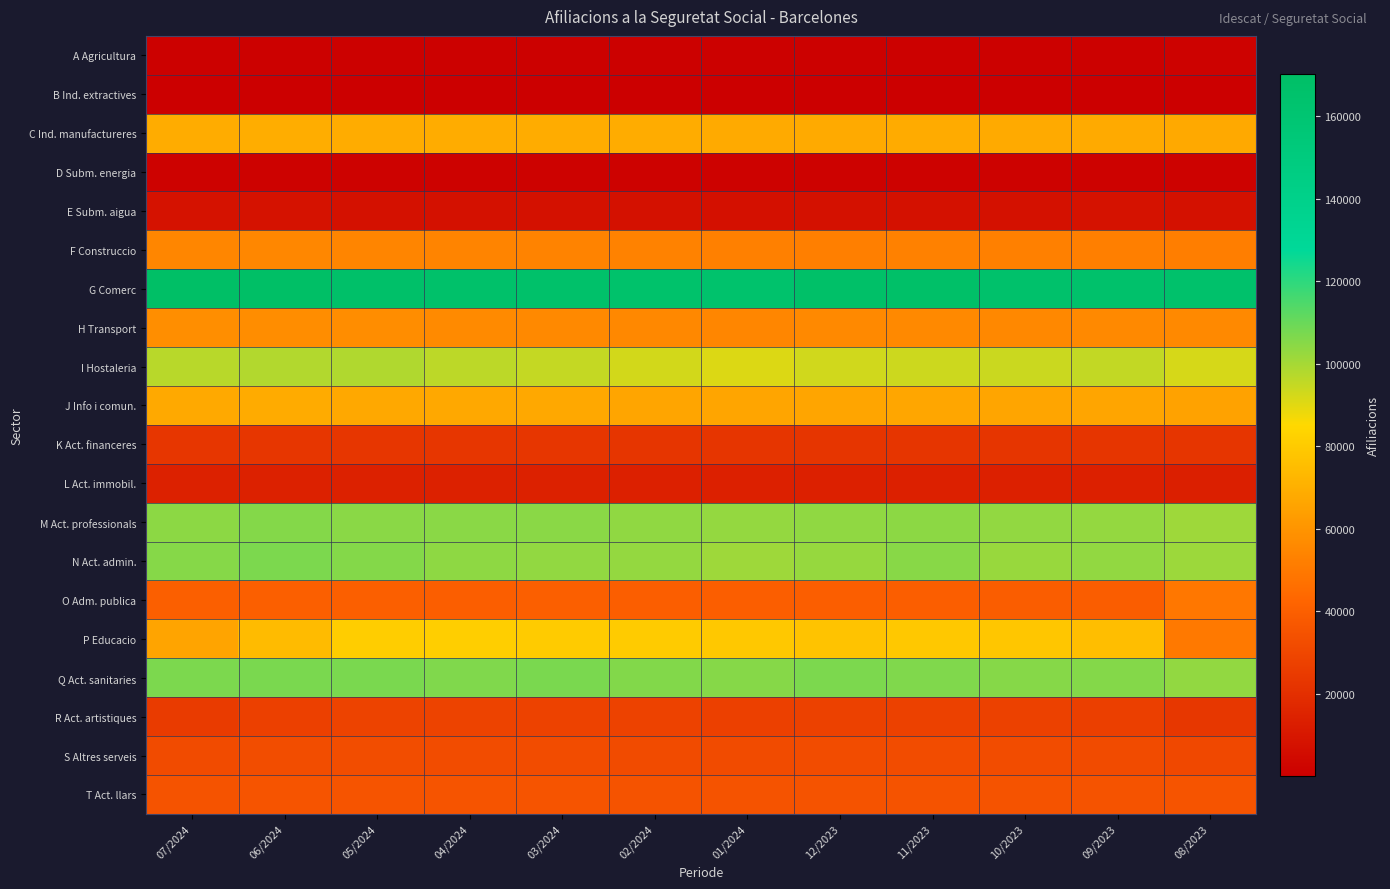

Which series has the largest total across all categories?

G Comerc